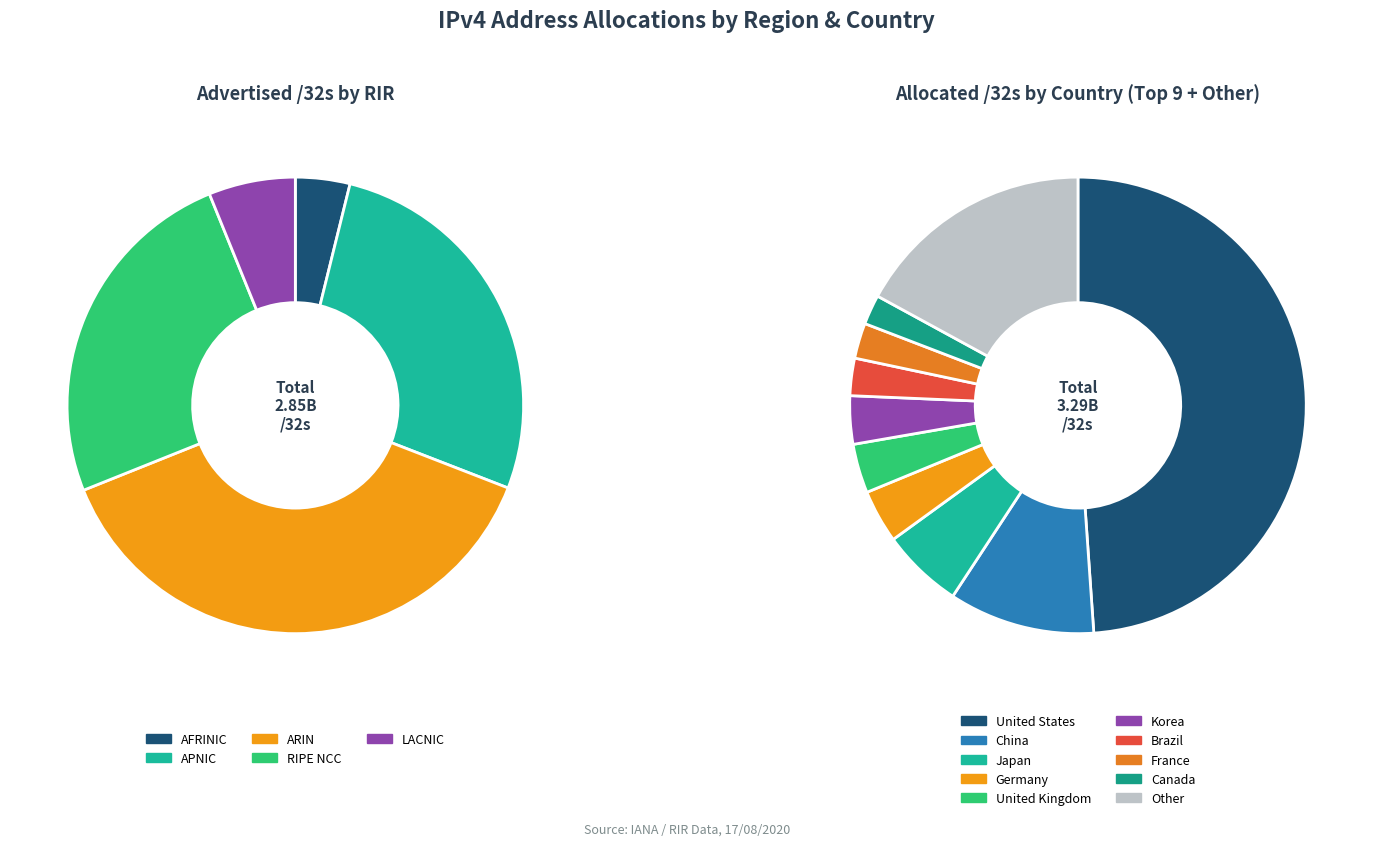

Does apnic represent more than half of the total?

No